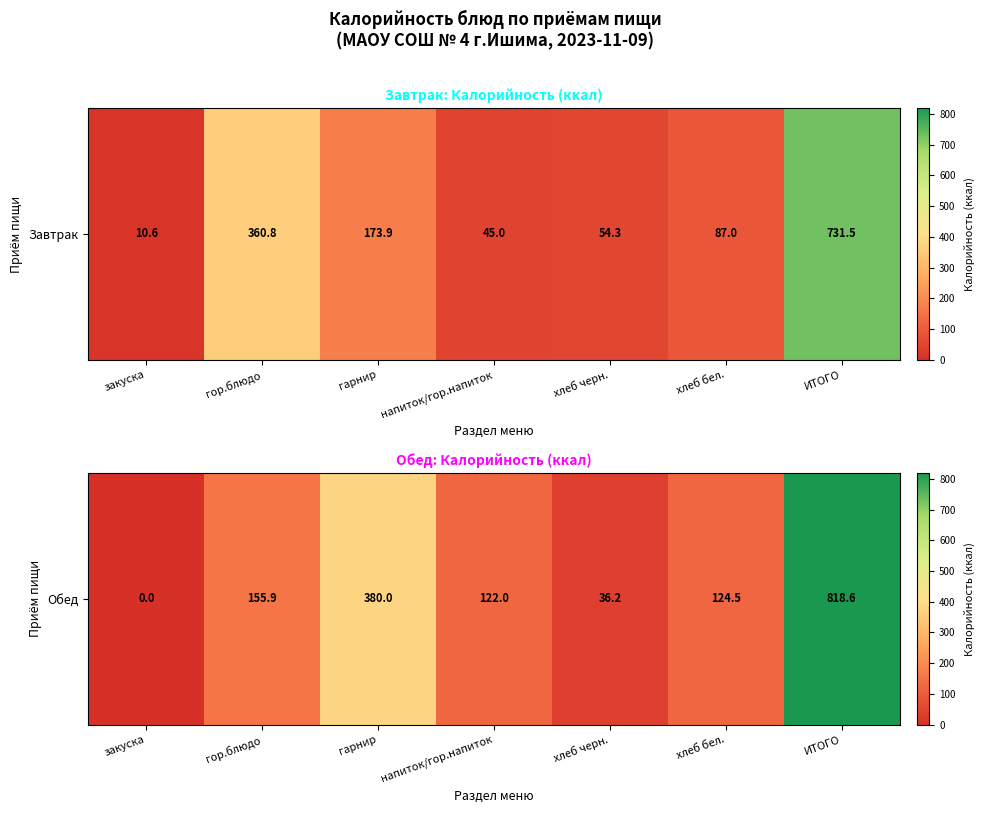

List the labels in order of value, smallest first.

закуска, хлеб черн., напиток/гор.напиток, хлеб бел., гор.блюдо, гарнир, ИТОГО